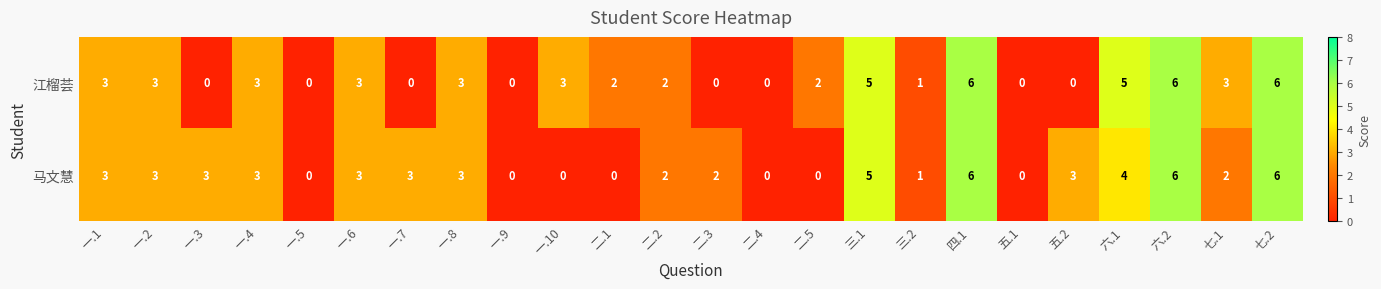

List the series in order of their overall mean, lowest first.

江榴荟, 马文慧